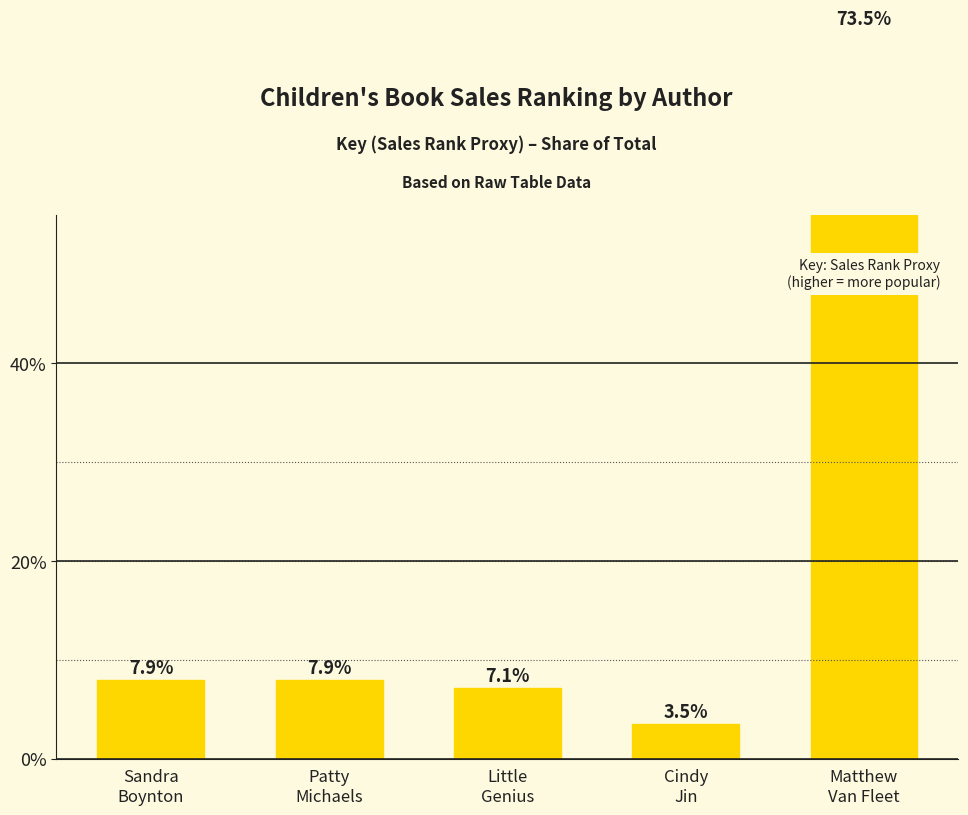

Approximately how many times larger is the value at Little
Genius compared to Cindy
Jin?

2.0